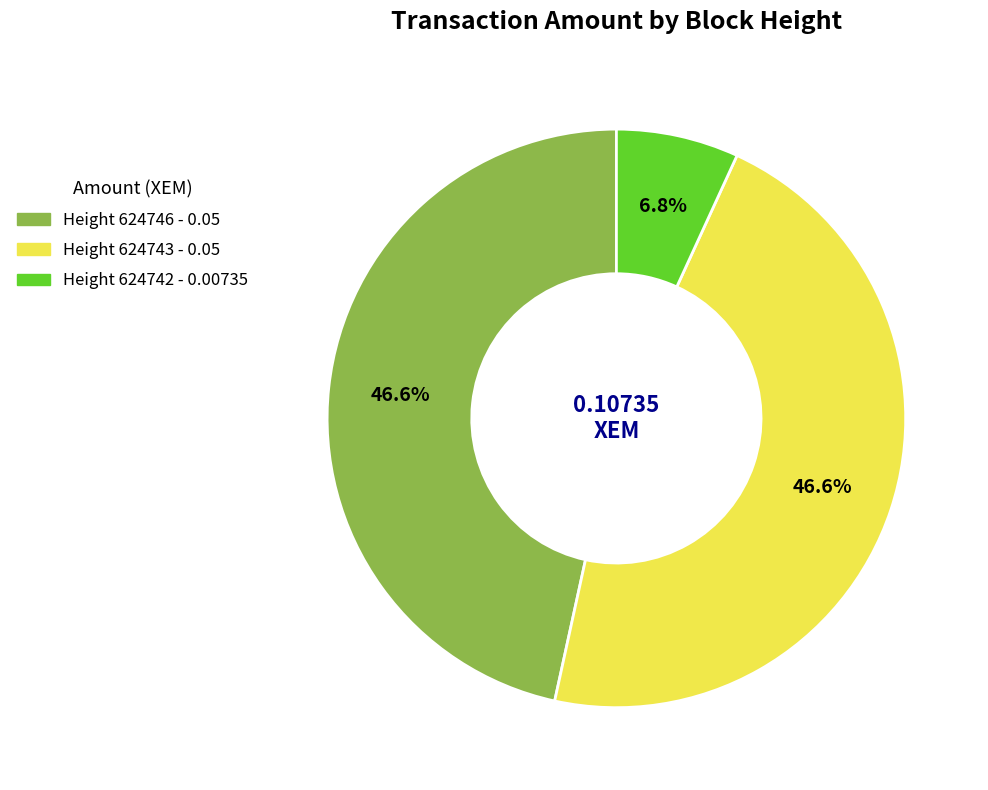

Which category has the smallest portion of the pie?

Height 624742 - 0.00735